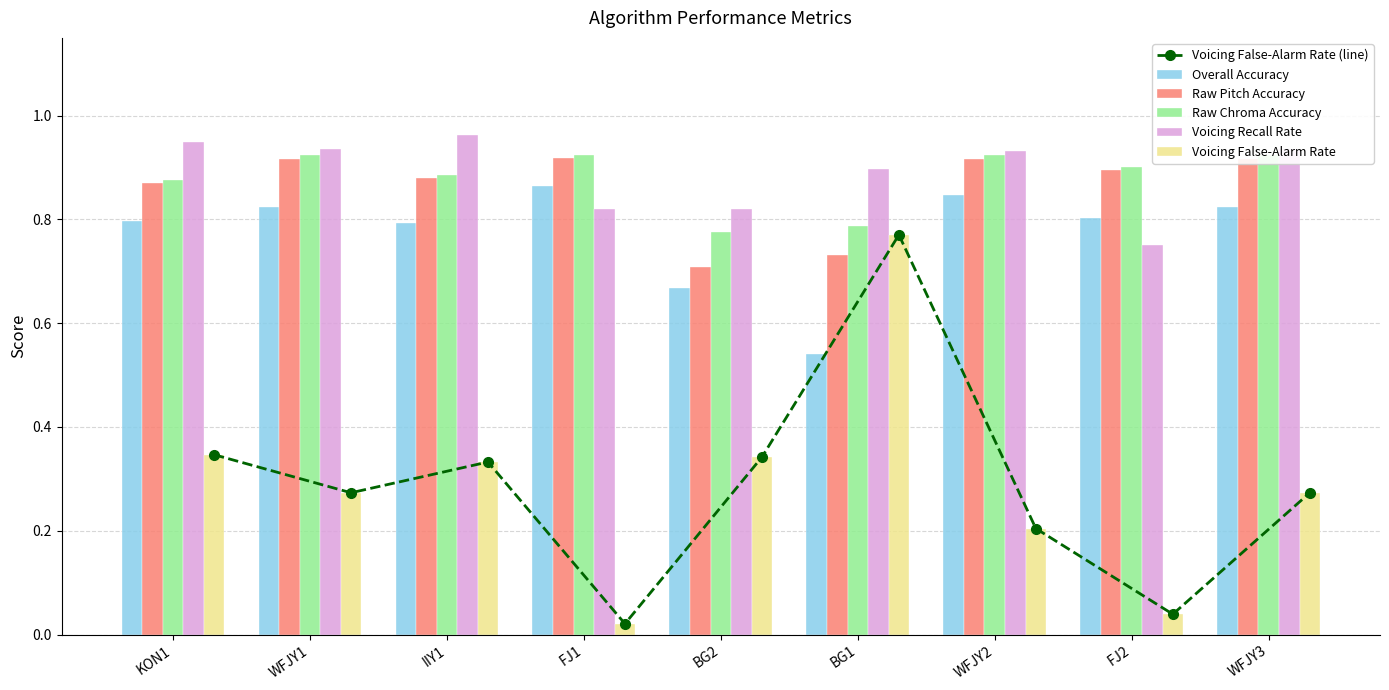

What is the greatest value displayed?

1.0